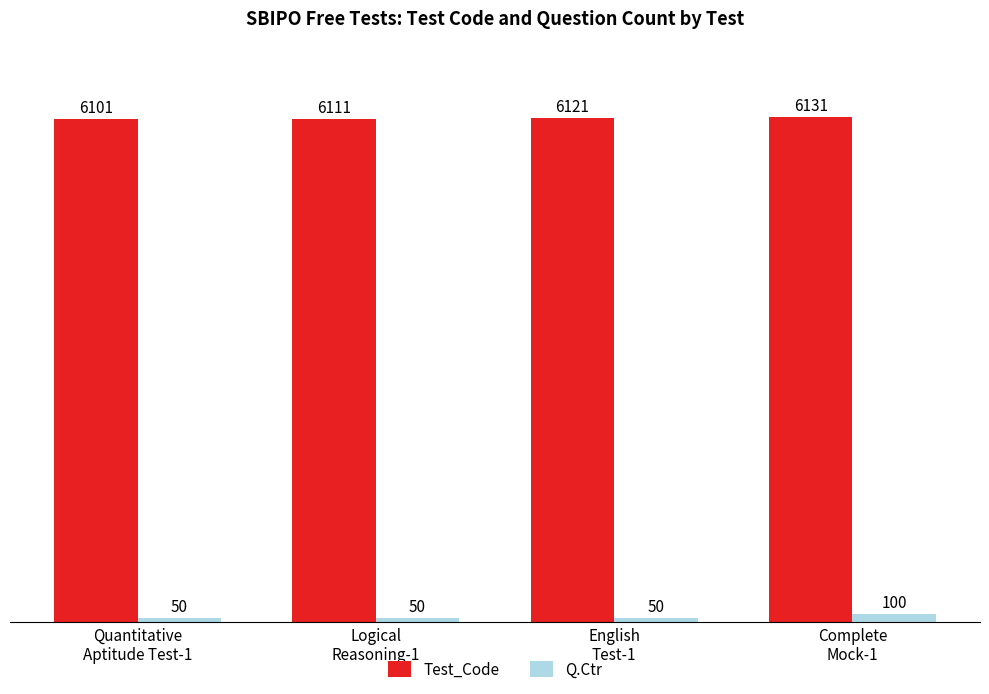

Which series has the largest range (max minus min)?

Q.Ctr